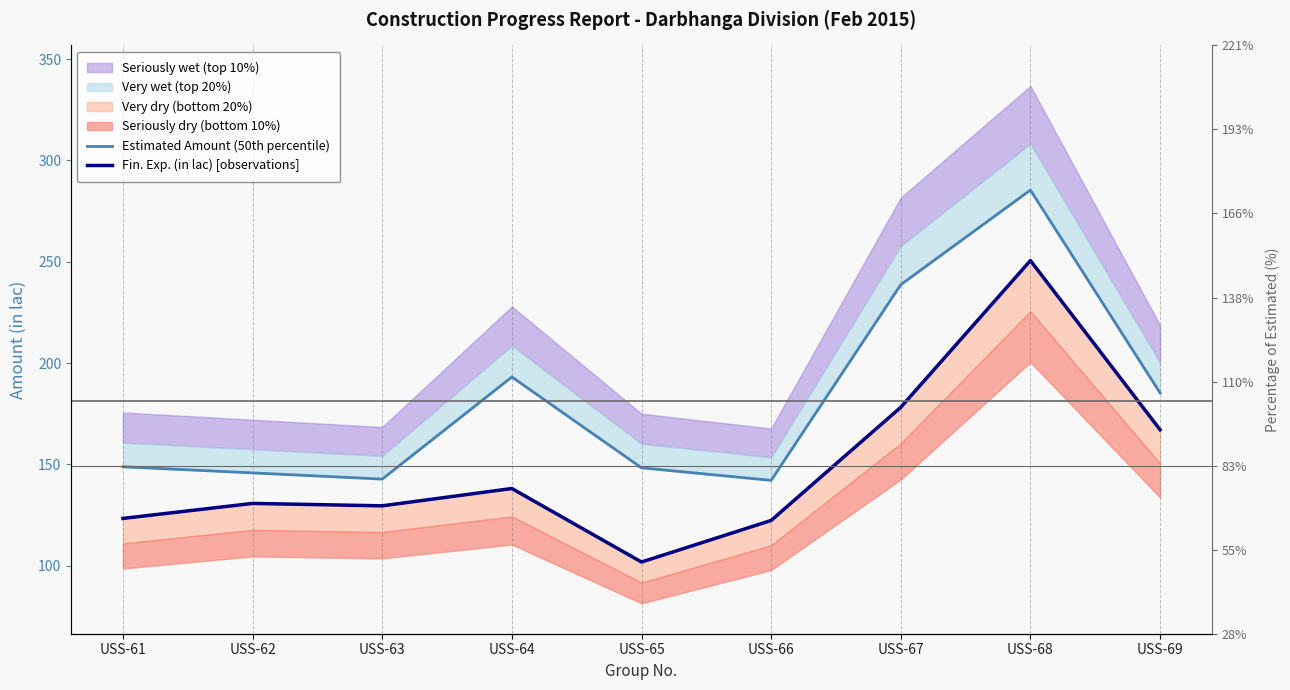

Is this an area chart (filled region under the line)?

No